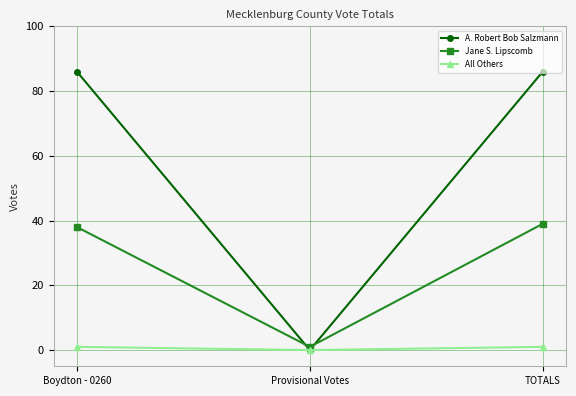

Count the number of data series in this chart.

3